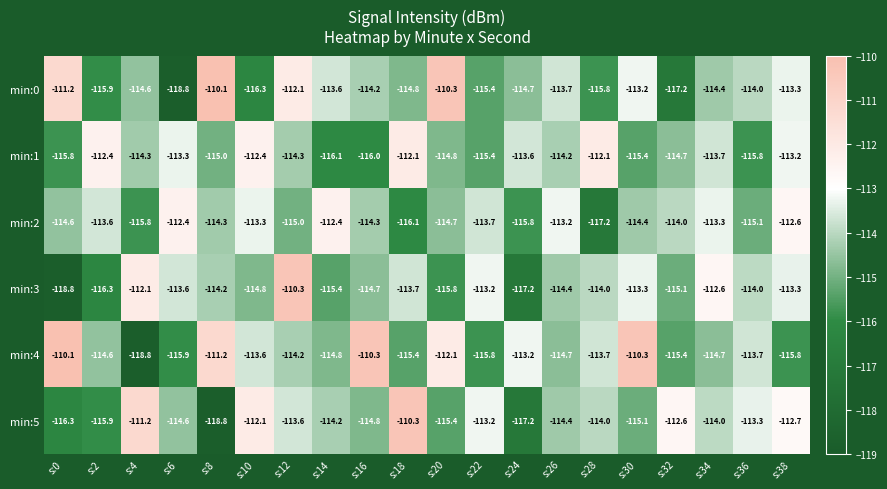

At which category is the sum across all series the highest?

s:12